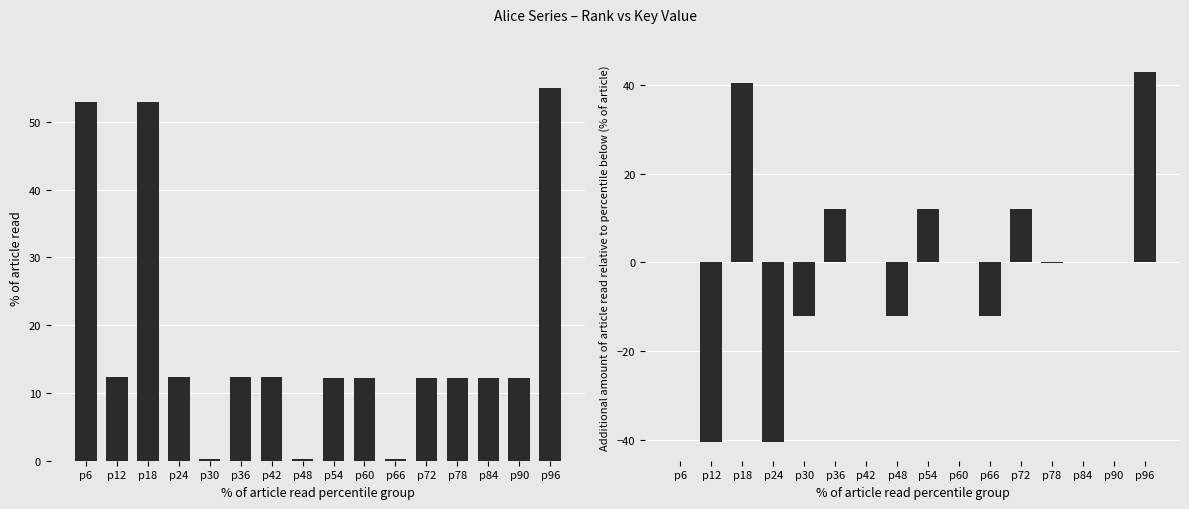

What is the average value of the Key (normalized) series?

17.8